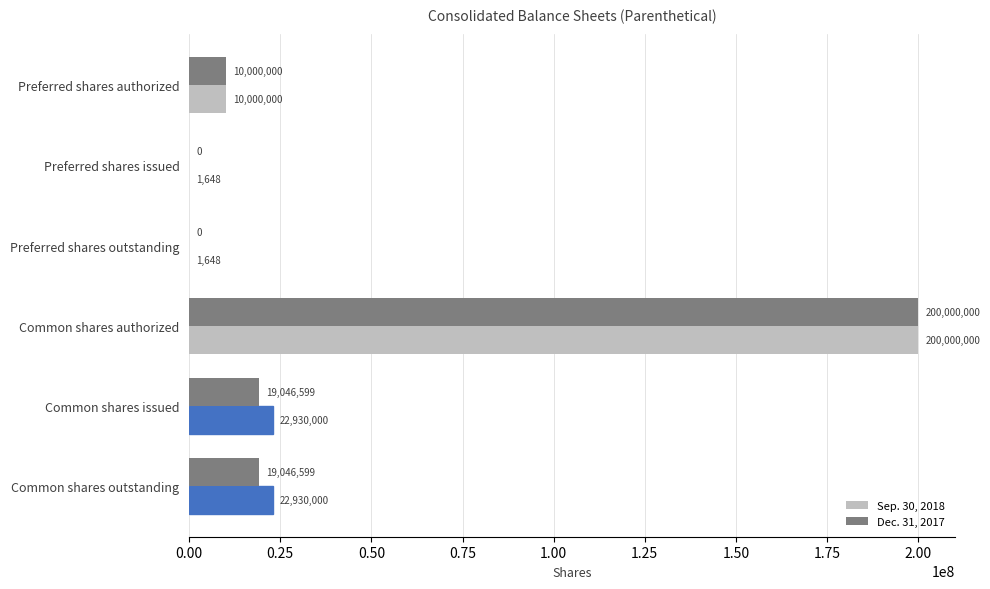

The Sep. 30, 2018 series shows 42320458 at Common shares authorized. True or false?

False